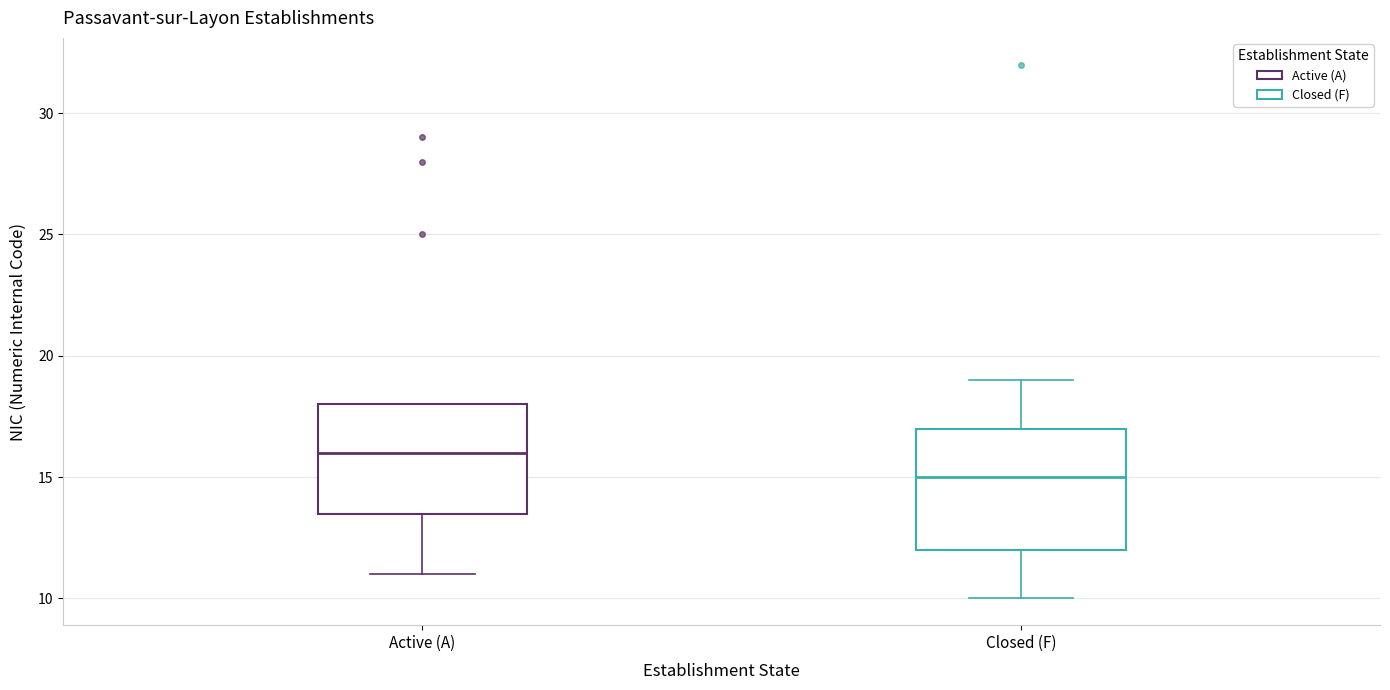

Reading left to right, transcribe this box plot: for each box, give where its median line is, the range the box spans, and where its two whiskers end, as read against the y-axis. The values are not printed on the chart, so give them approximately, as read against the axis.

Active (A): median 16.0, box 13.5 to 18.0, whiskers 11.0 to 18.0
Closed (F): median 15.0, box 12.0 to 17.0, whiskers 10.0 to 19.0